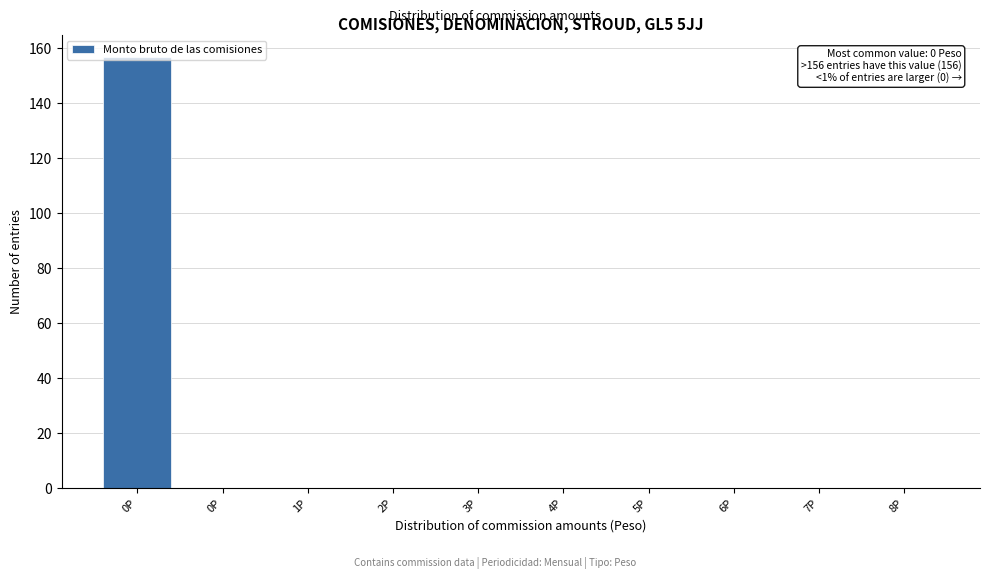

How many series are shown in this chart?

1